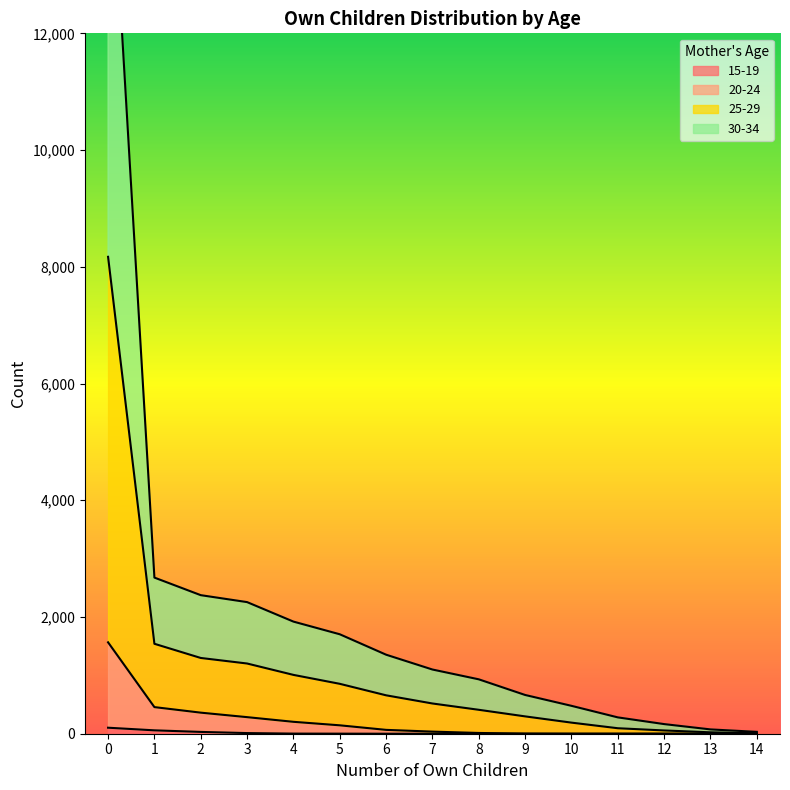

True or false: 30-34 and 25-29 cross at least once.

False